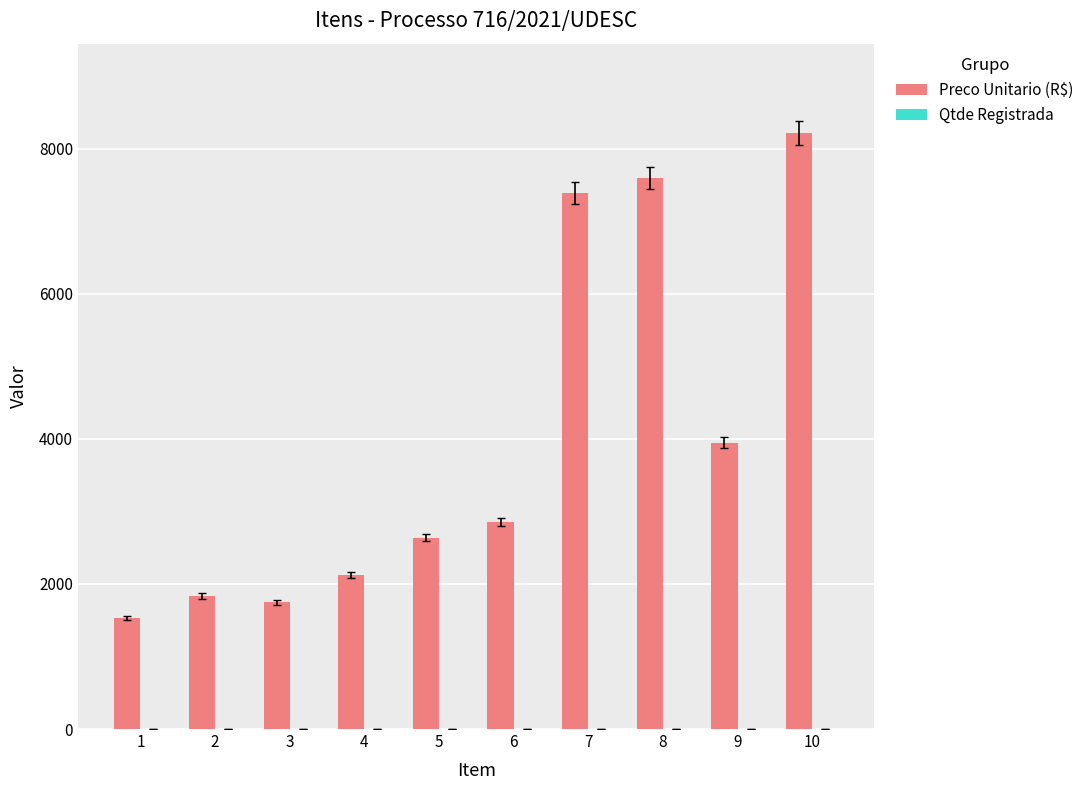

What is the maximum value shown in the chart?

8218.0